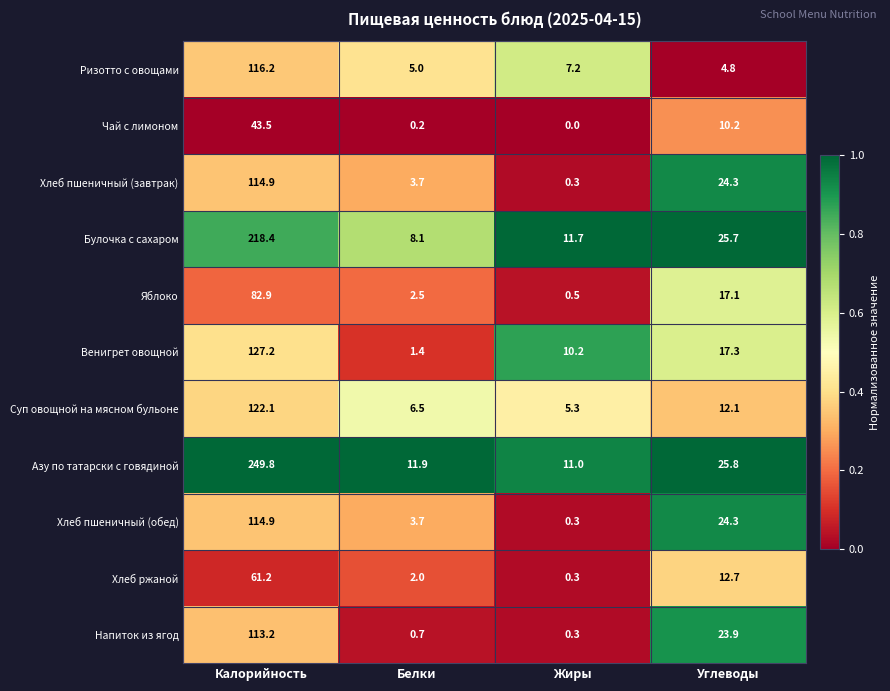

At which label does Хлеб пшеничный (завтрак) first exceed 24?

Калорийность